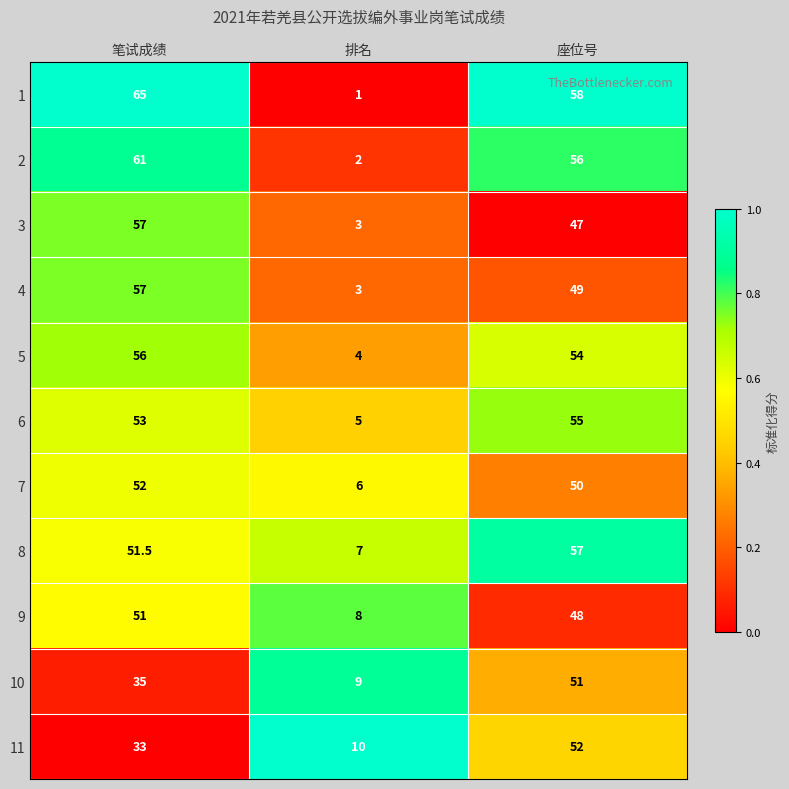

How many data points does each series have?

3